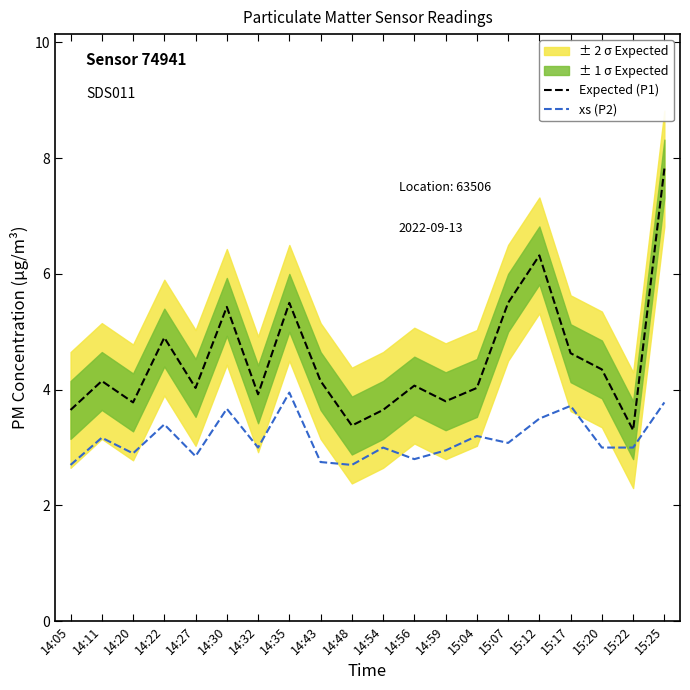

What is the difference between the maximum and minimum values in the Expected (P1) series?

4.5